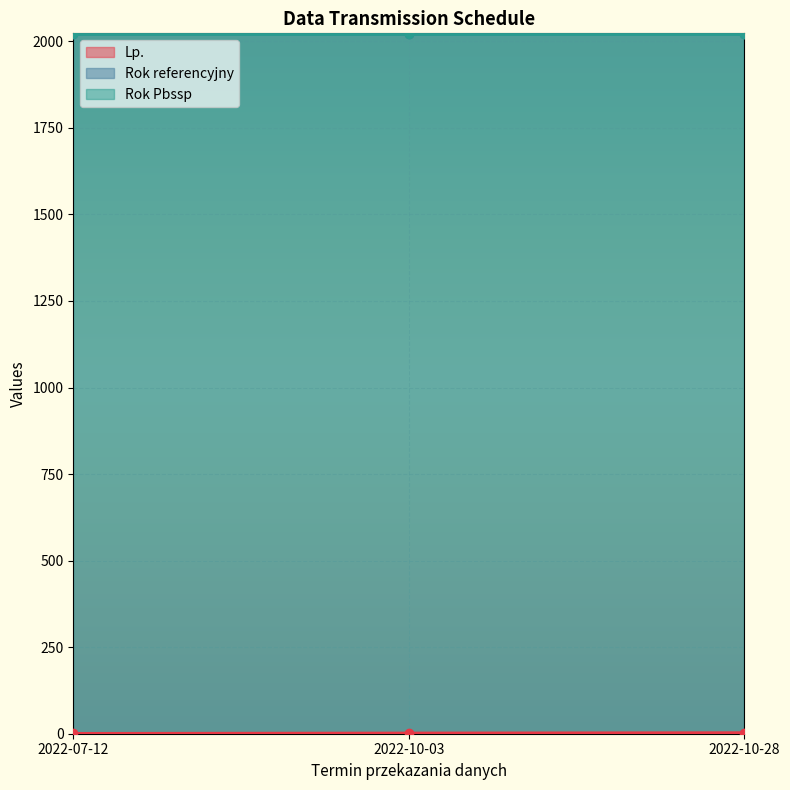

Reading right to left, extract all data points from this chart.

Lp.: 3	2	1
Rok referencyjny: 2021	2021	2021
Rok Pbssp: 2021	2021	2021